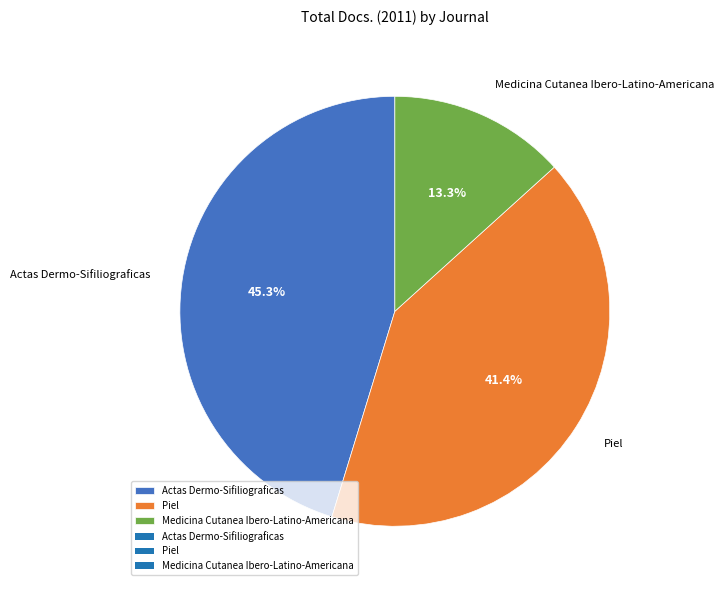

To the nearest percent, what is the difference between the largest and smallest slice percentages?

32%